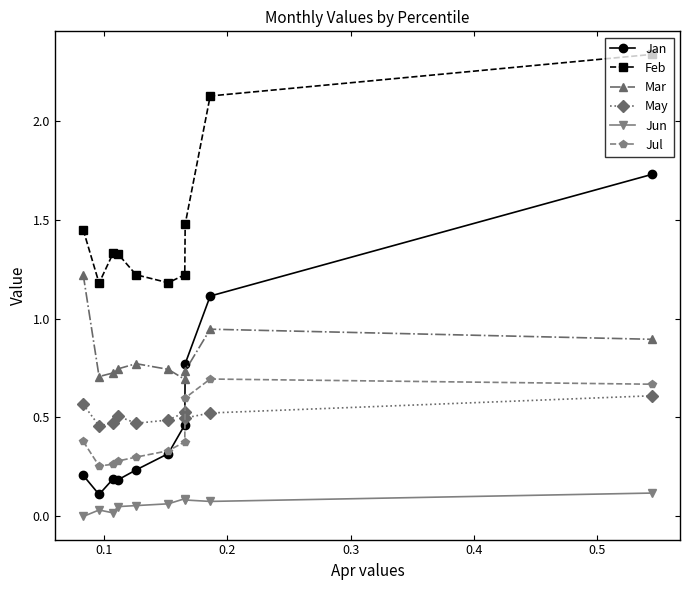

True or false: Jun and Jan cross at least once.

False